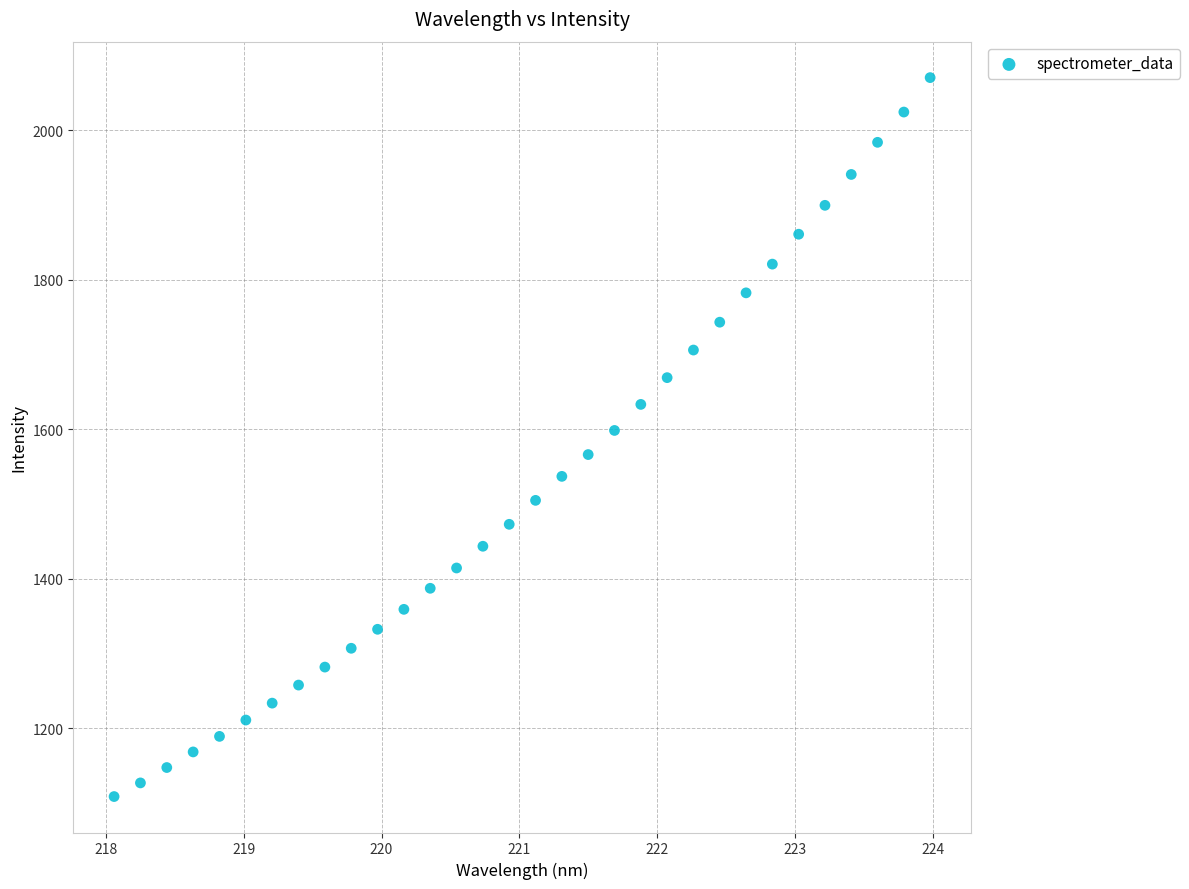

What is the range of Y values (max minus min)?

961.4